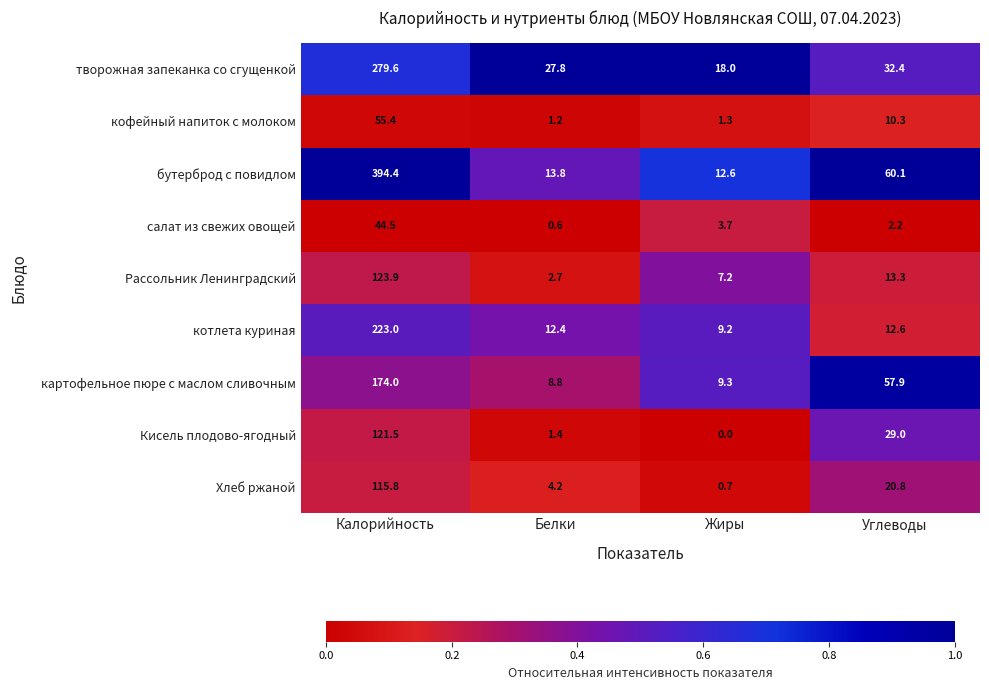

How many data points does each series have?

4